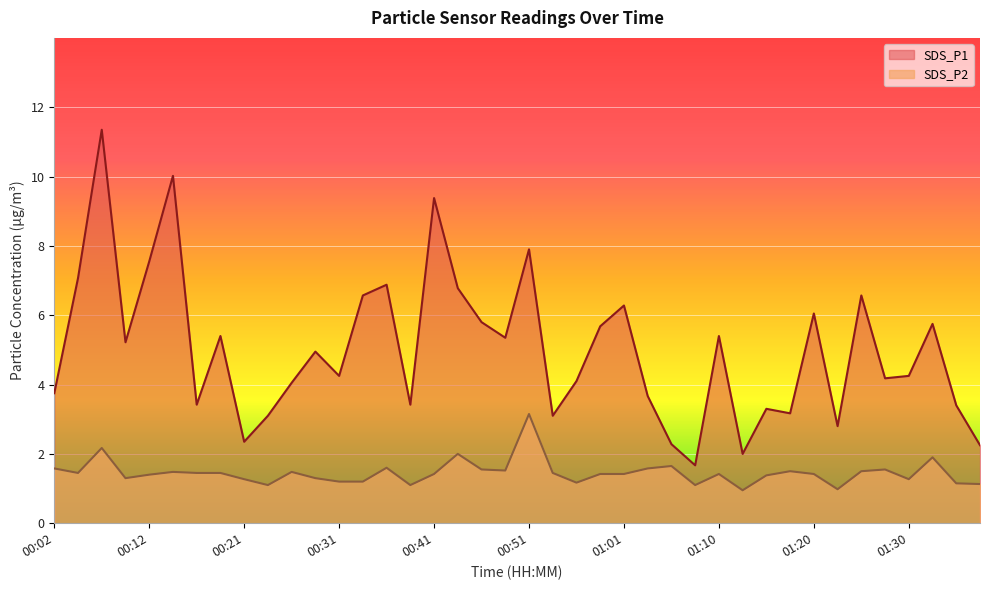

What is the difference between the SDS_P2 values at 00:26 and 01:01?

0.1